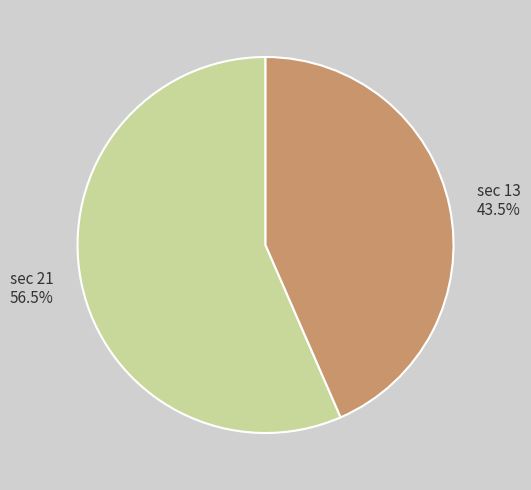

Which category has the biggest portion of the pie?

sec 21 56.5%